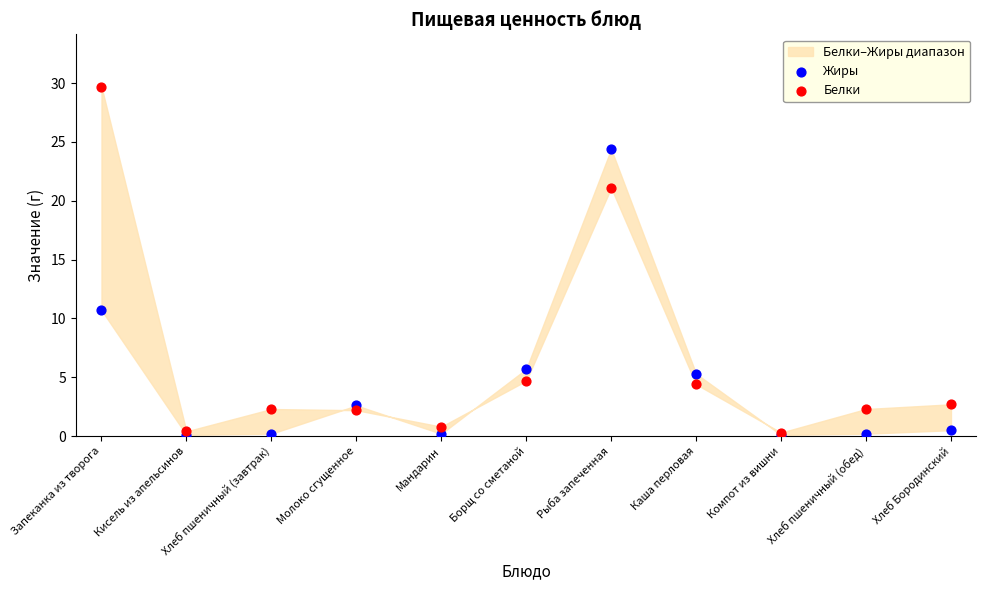

Across all series, what Y value is closest to 14?

10.7